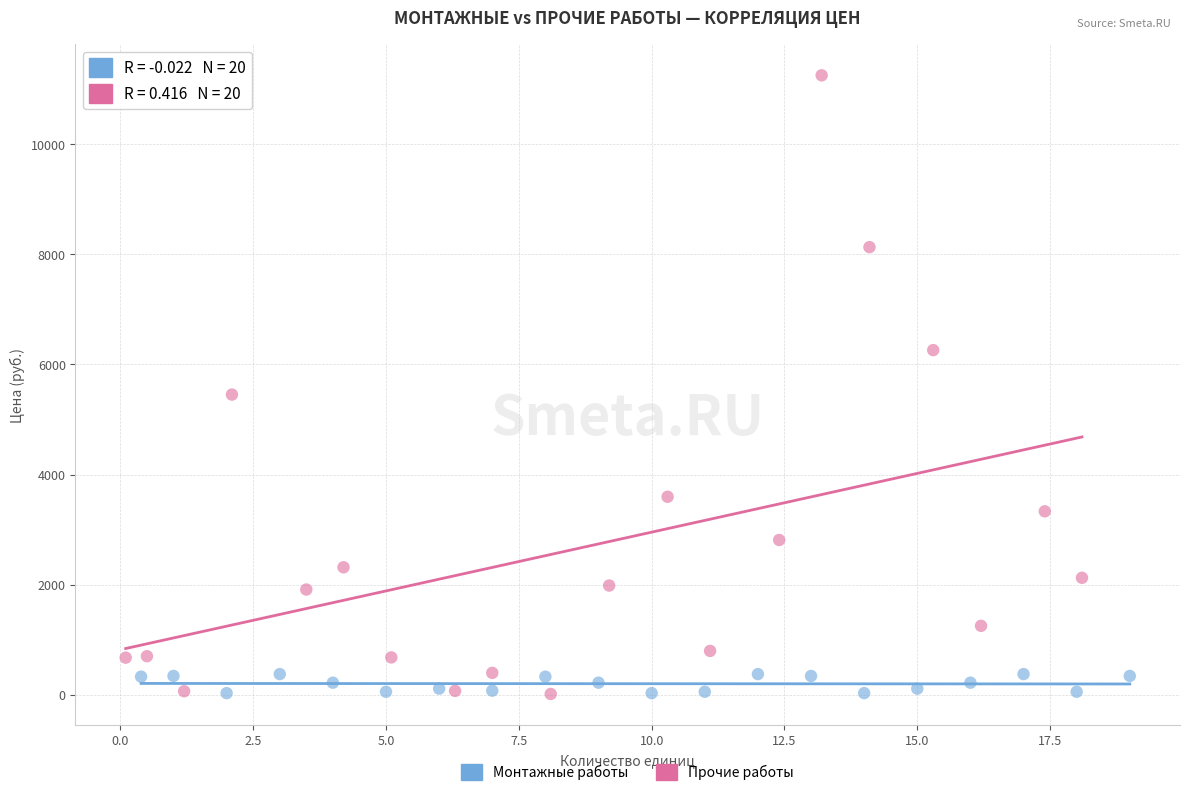

Which series reaches the maximum Y coordinate?

Прочие работы